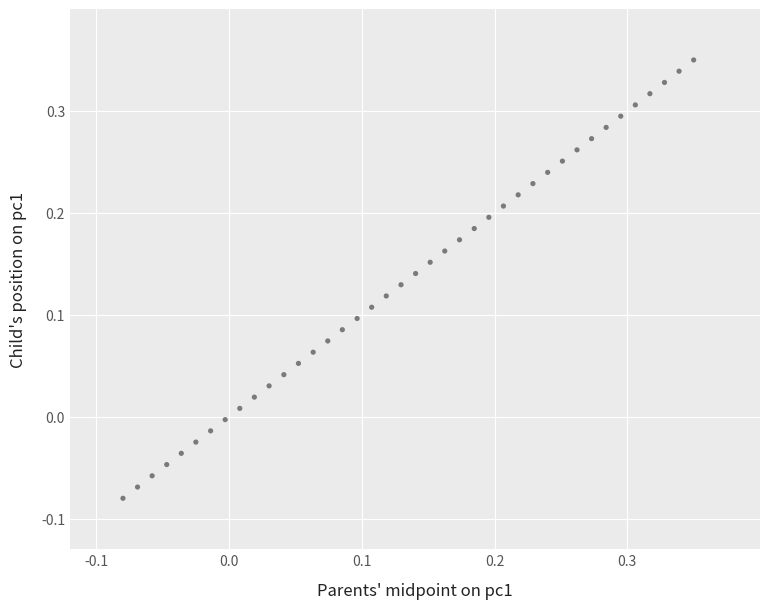

What is the range of Y values (max minus min)?

0.4